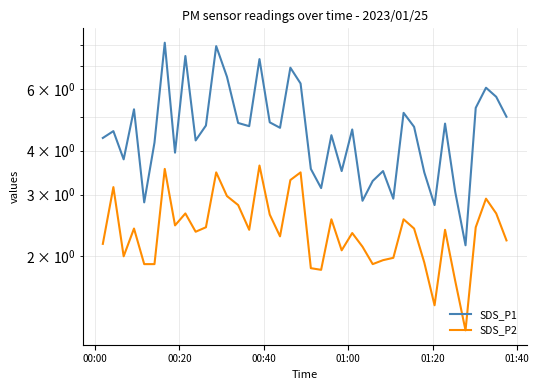

True or false: SDS_P2 and SDS_P1 cross at least once.

False